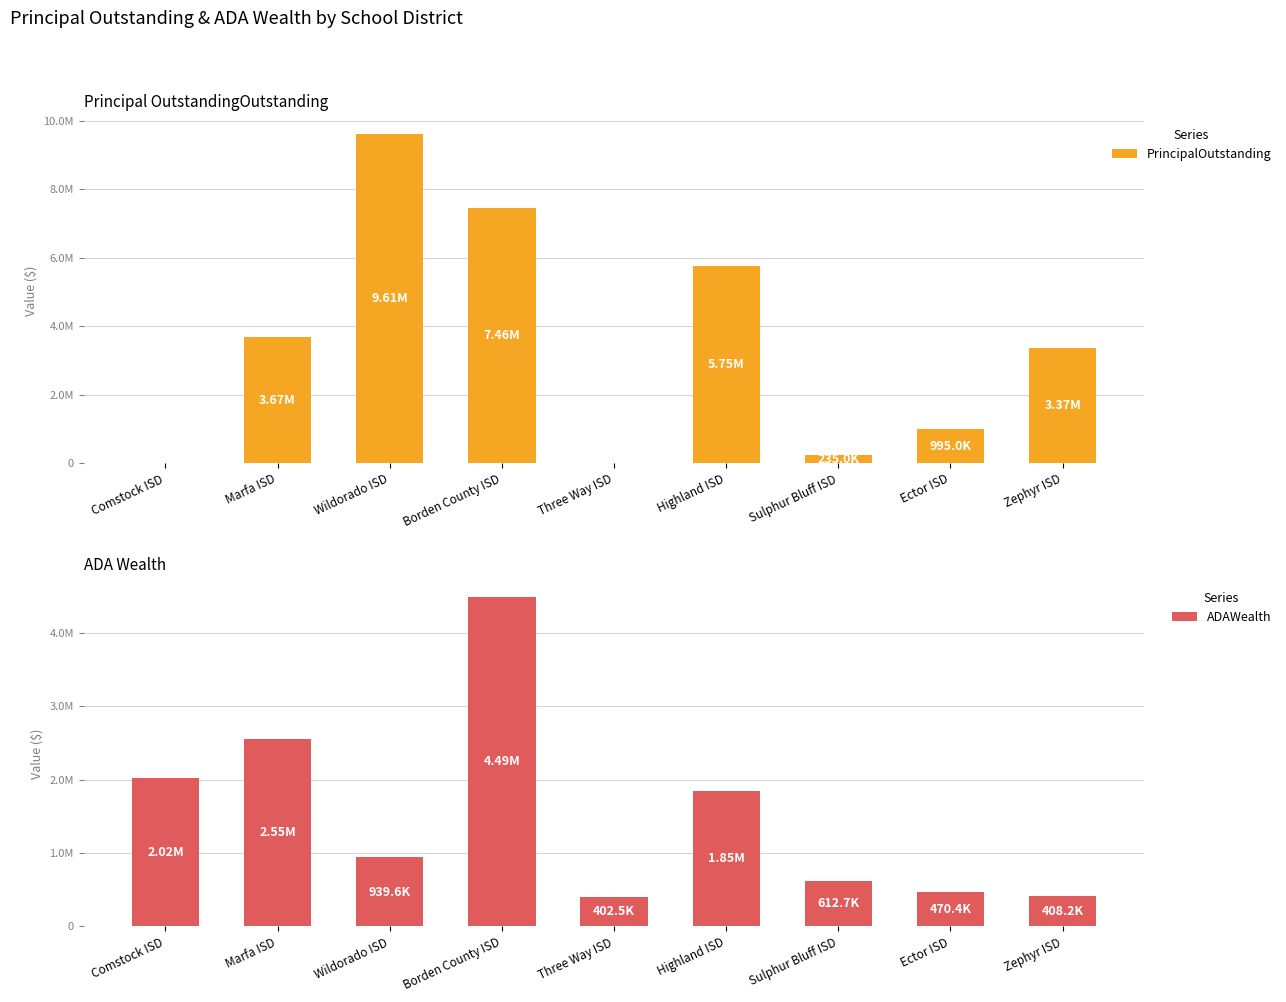

How many values in the ADAWealth series exceed 939592?

5